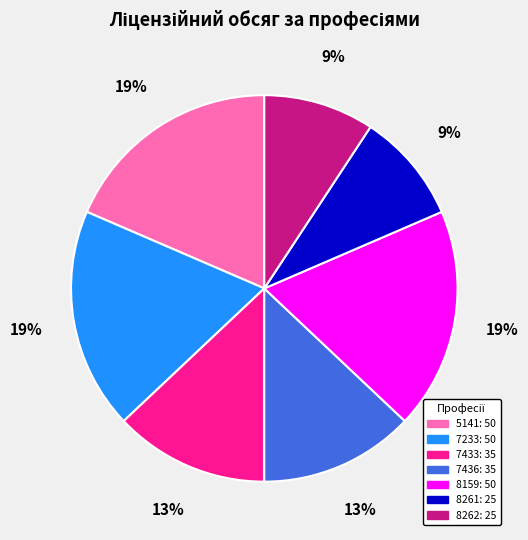

Does any single category account for the majority?

No